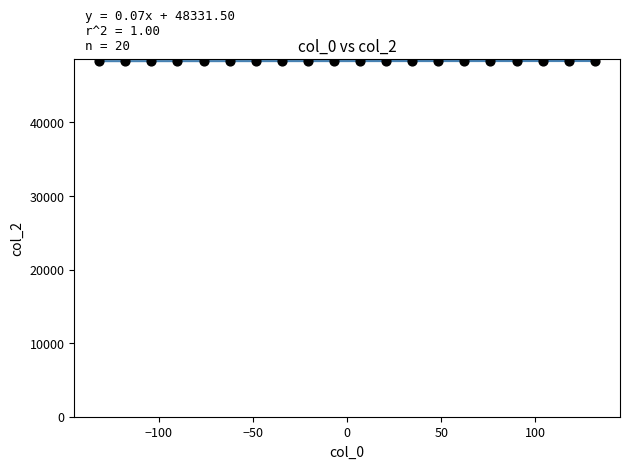

What is the range of Y values (max minus min)?

19